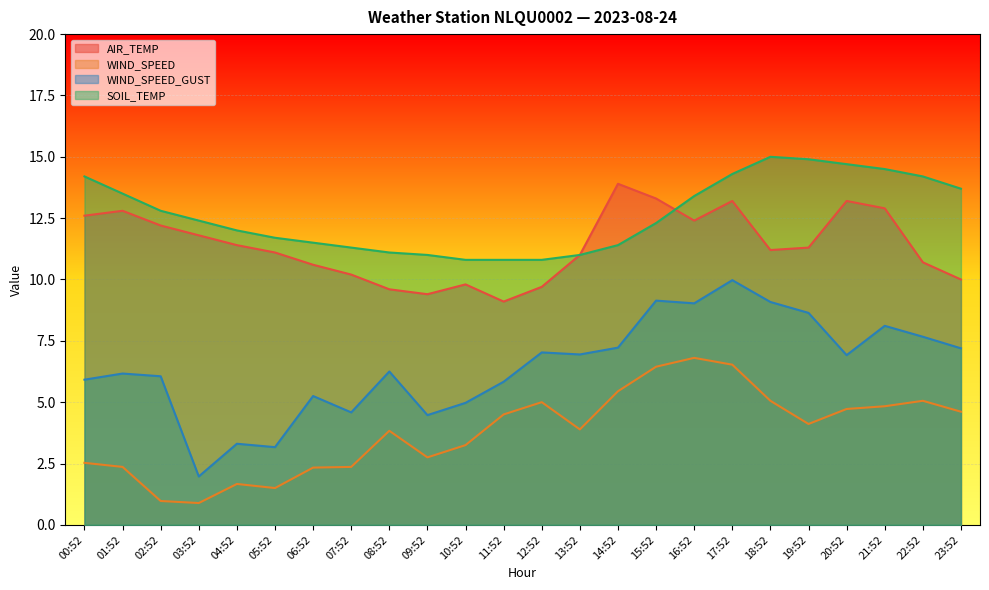

Which series ends up on top after the final intersection of AIR_TEMP and SOIL_TEMP?

SOIL_TEMP